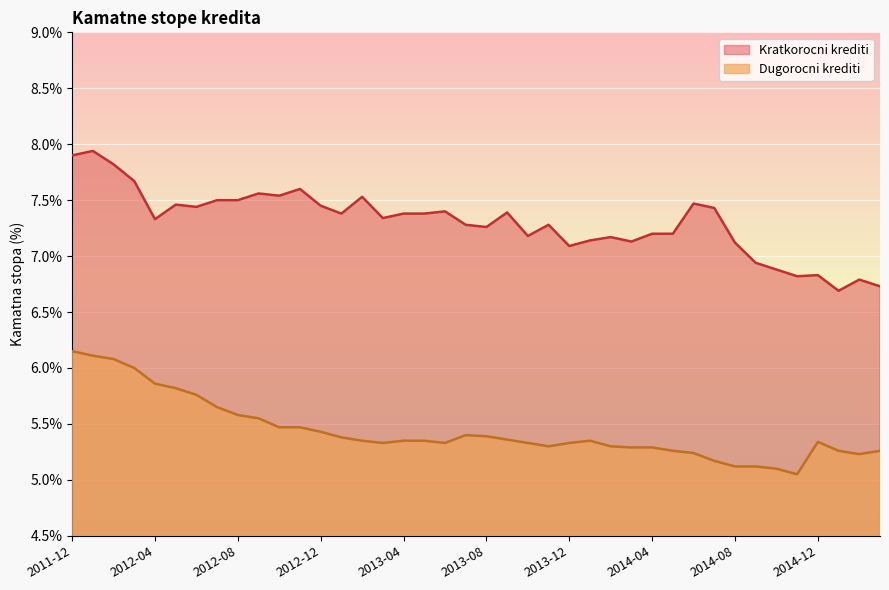

What is the difference between the maximum and minimum values in the Dugorocni krediti series?

1.1